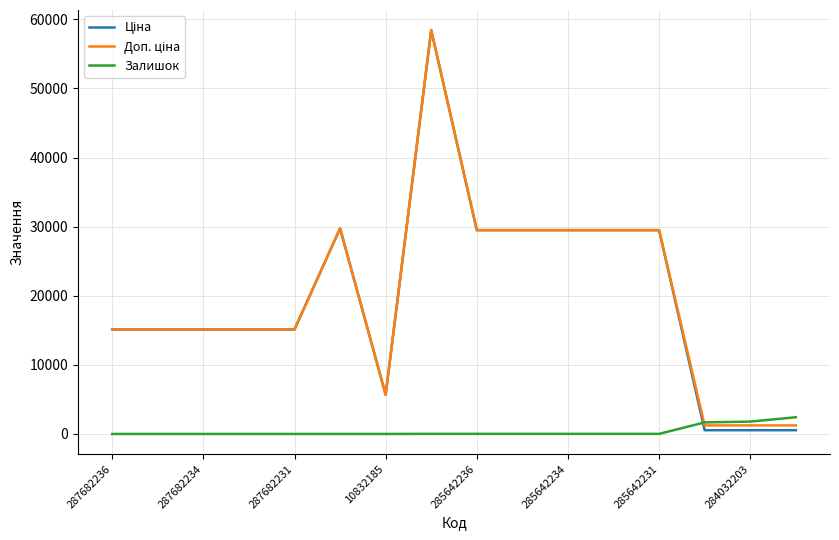

What is the greatest value displayed?

58426.5